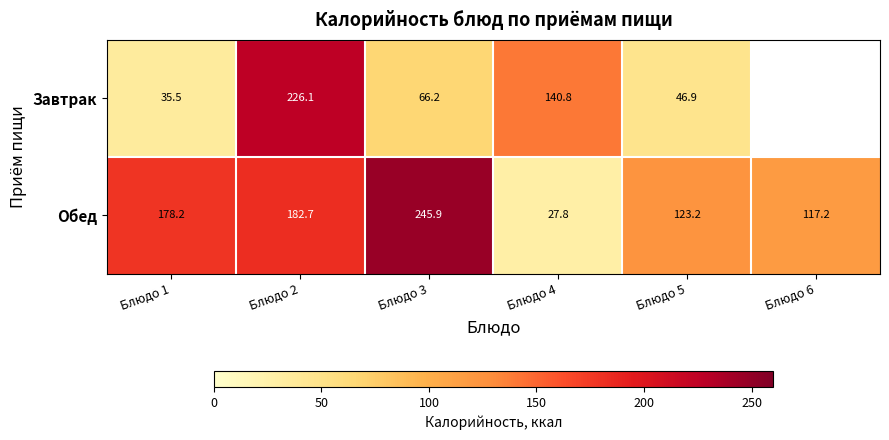

The Завтрак series shows 226.1 at Блюдо 2. True or false?

True